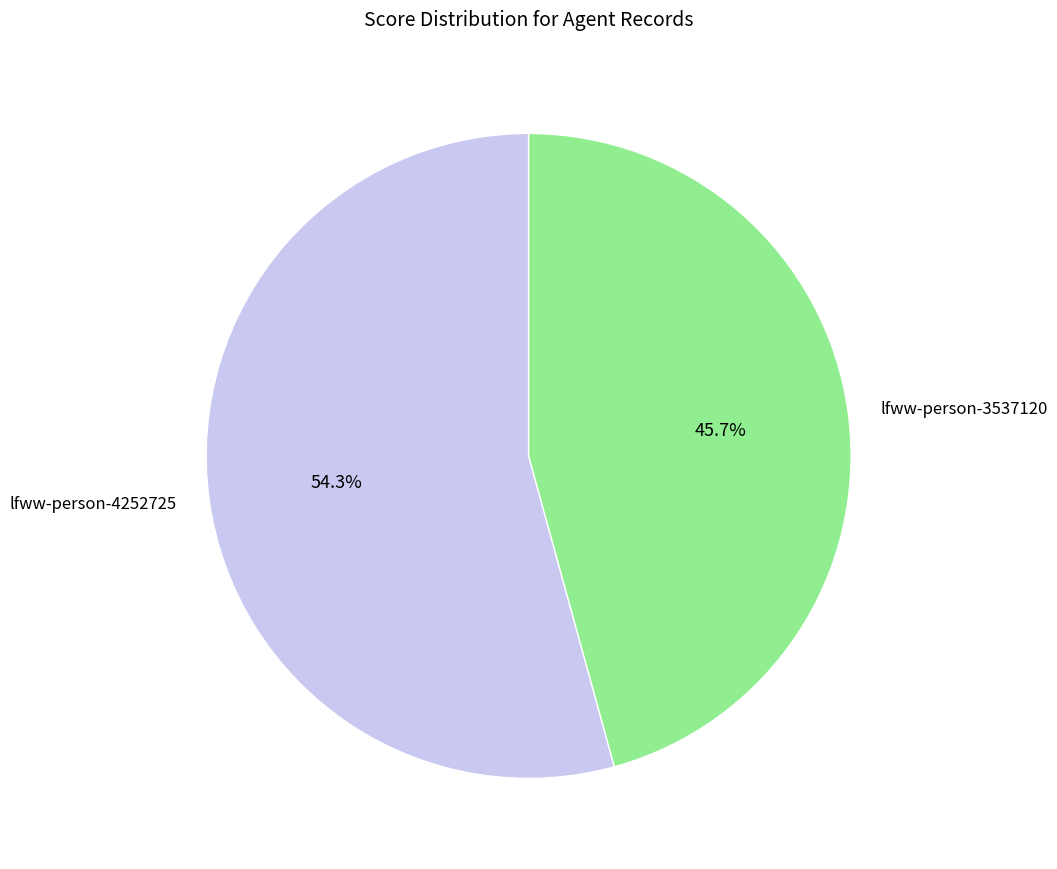

Combined, do lfww-person-4252725 and lfww-person-3537120 account for over 50%?

Yes